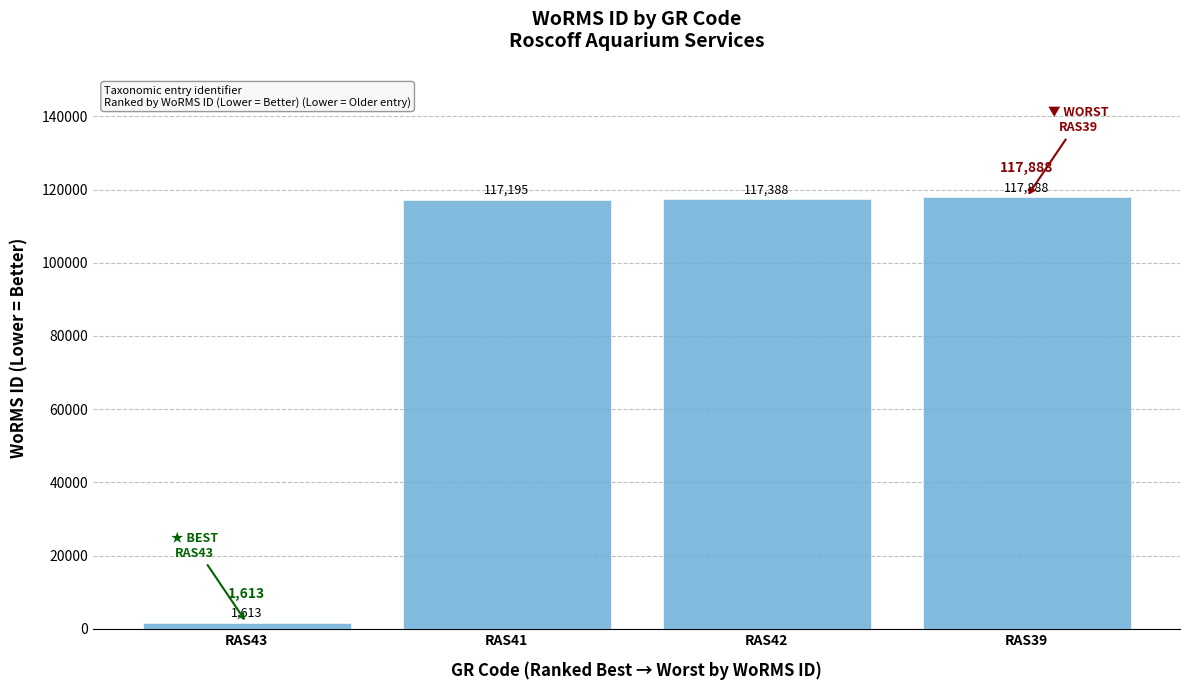

What is the change in value from RAS41 to RAS42?

+193